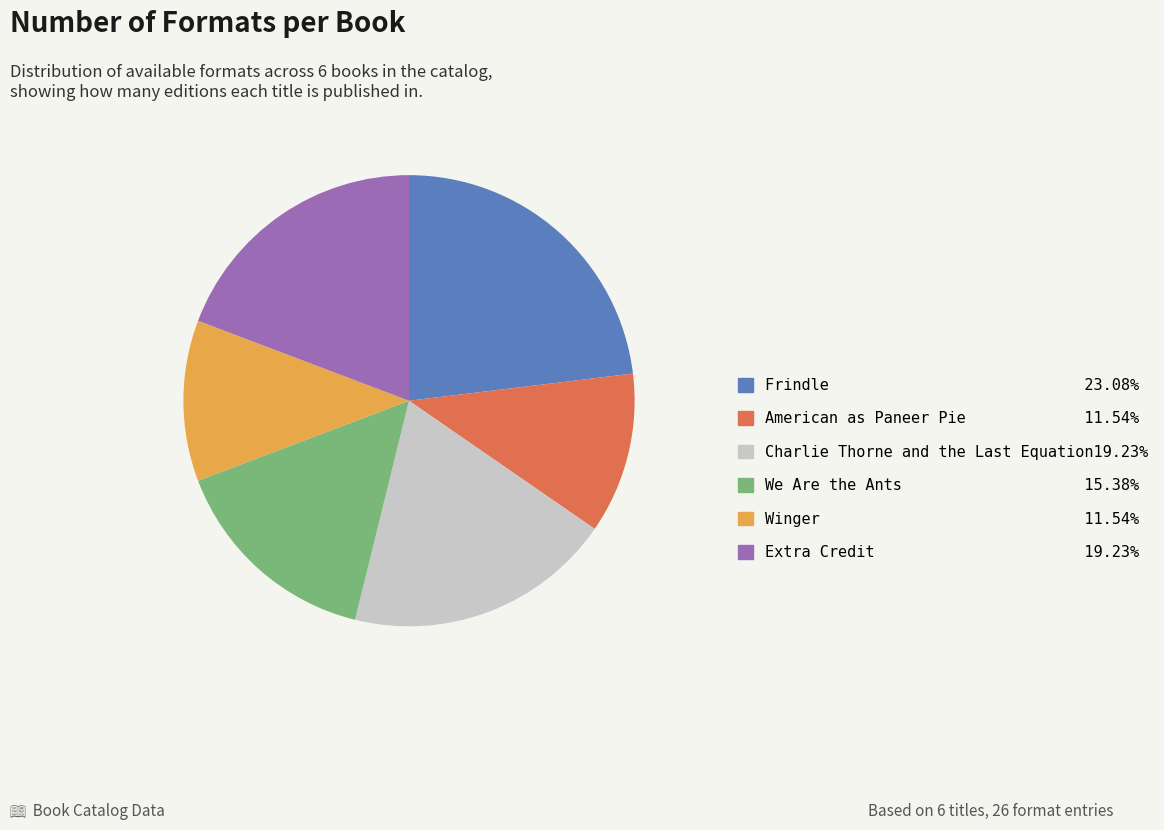

What is the ratio of the value at We Are the Ants 15.38% to the value at Winger 11.54%?

1.3